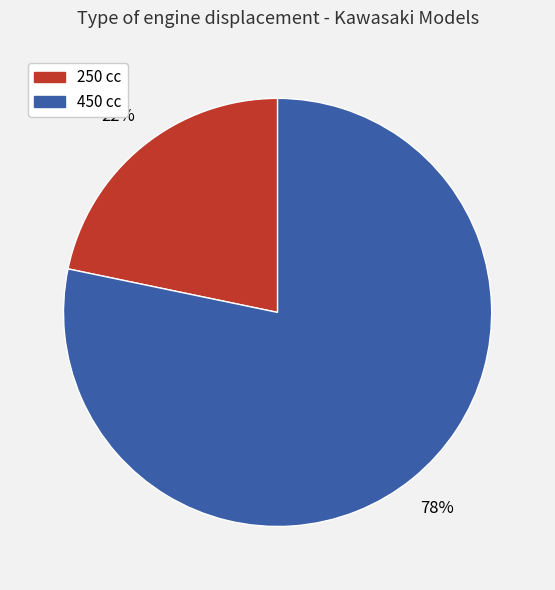

To the nearest percent, what is the average slice percentage?

50%